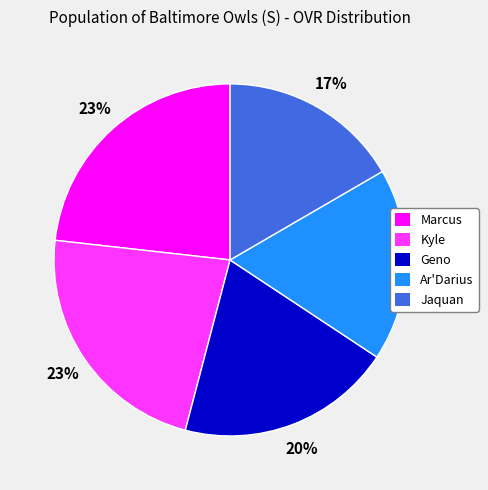

Is Marcus the majority of the pie?

No